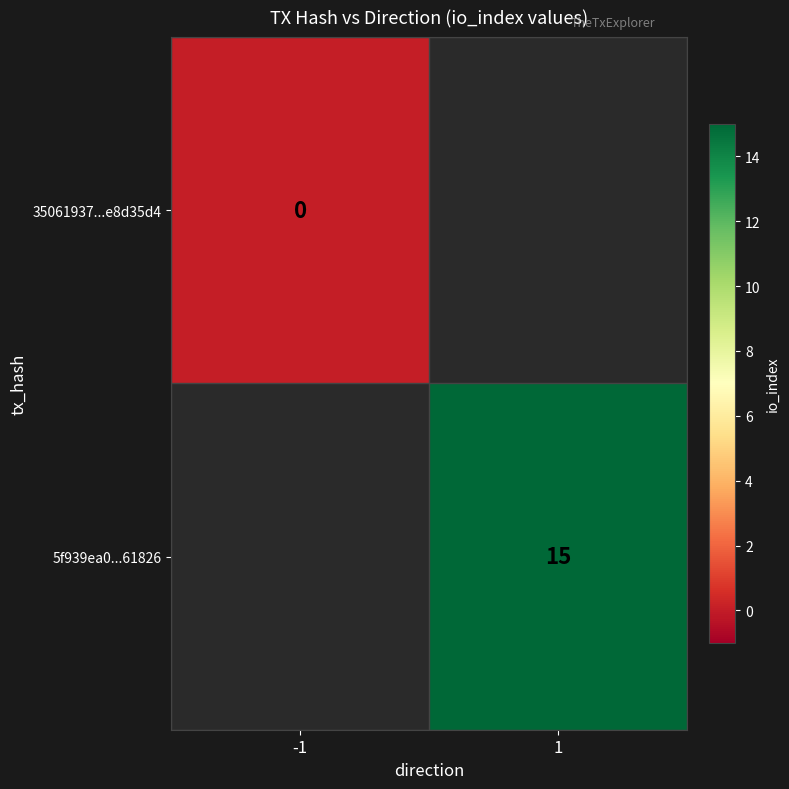

How many data points does each series have?

2